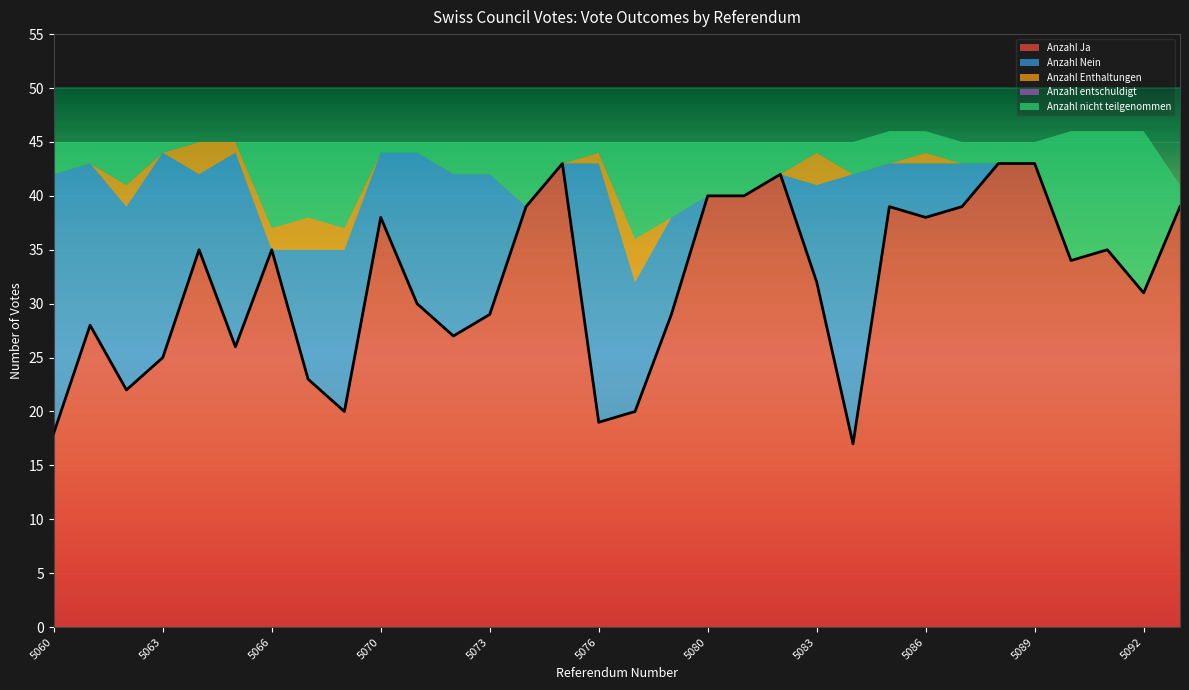

Which series has the largest total across all categories?

Anzahl Ja